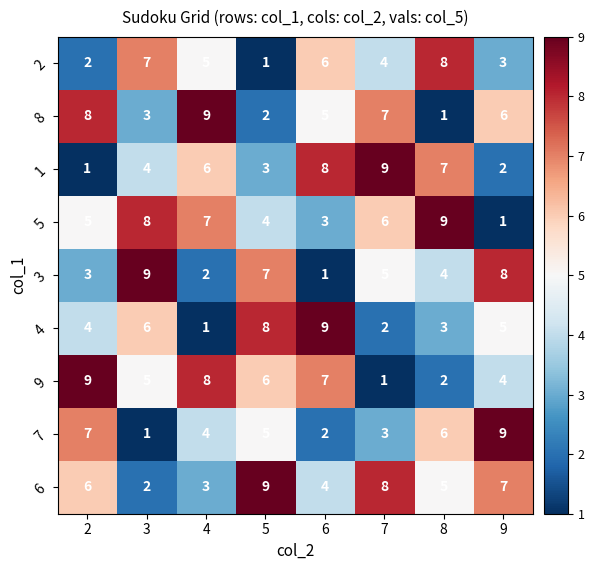

How many values in the 1 series are below 6?

4